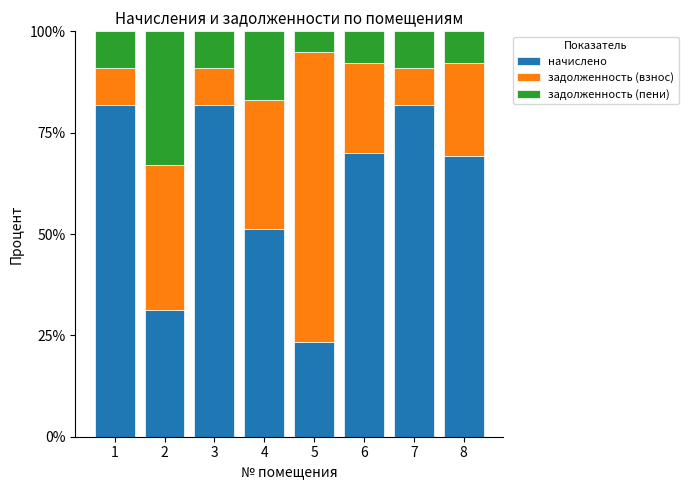

What is the difference between the maximum and minimum values in the начислено series?

58.5